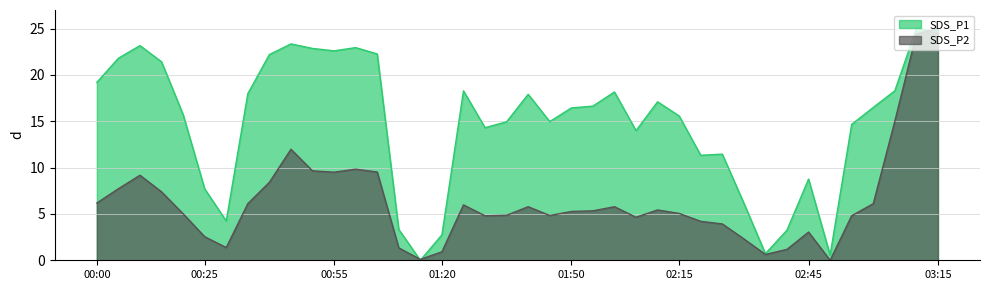

Reading right to left, list all the values displayed in this chart.

SDS_P1: 03:15=24.7	03:10=25.0	03:05=18.3	03:00=16.5	02:55=14.7	02:50=0.6	02:45=8.8	02:40=3.3	02:35=0.7	02:30=6.2	02:25=11.4	02:20=11.3	02:15=15.6	02:10=17.1	02:05=14.0	02:00=18.2	01:55=16.6	01:50=16.4	01:45=15.0	01:40=17.9	01:35=14.9	01:30=14.3	01:25=18.3	01:20=2.7	01:15=0.0	01:10=3.3	01:05=22.3	01:00=22.9	00:55=22.6	00:50=22.9	00:45=23.3	00:40=22.2	00:35=18.0	00:30=4.2	00:25=7.7	00:20=15.7	00:15=21.4	00:10=23.2	00:05=21.8	00:00=19.2
SDS_P2: 03:15=25.0	03:10=24.4	03:05=15.0	03:00=6.1	02:55=4.8	02:50=0.0	02:45=3.0	02:40=1.2	02:35=0.6	02:30=2.3	02:25=3.9	02:20=4.2	02:15=5.1	02:10=5.4	02:05=4.6	02:00=5.8	01:55=5.3	01:50=5.3	01:45=4.8	01:40=5.8	01:35=4.9	01:30=4.8	01:25=6.0	01:20=0.9	01:15=0.1	01:10=1.3	01:05=9.5	01:00=9.8	00:55=9.5	00:50=9.6	00:45=12.0	00:40=8.4	00:35=6.1	00:30=1.4	00:25=2.5	00:20=5.0	00:15=7.4	00:10=9.2	00:05=7.7	00:00=6.2